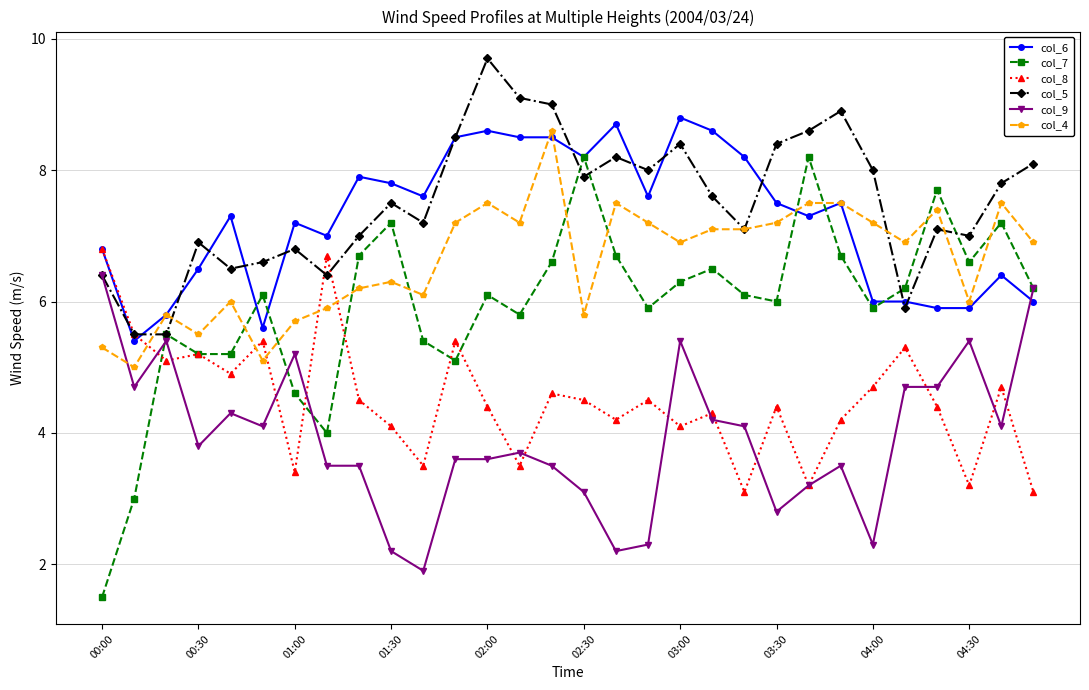

What is the minimum value shown in the chart?

1.5